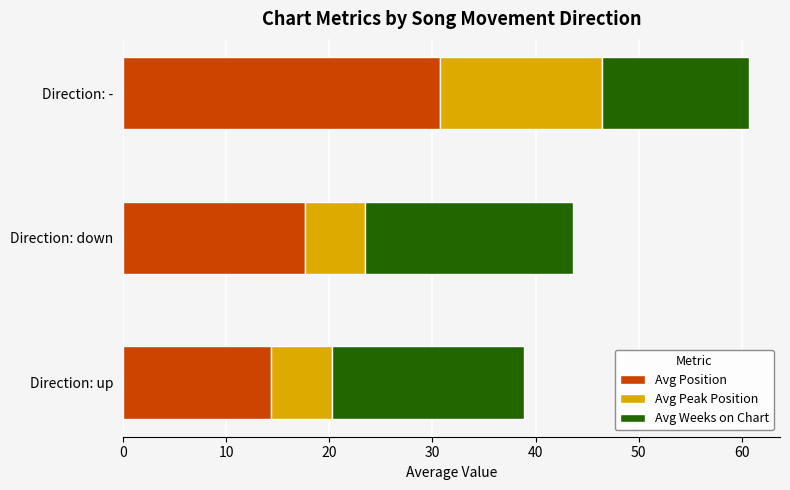

Read the Avg Position value at Direction: up.

14.3